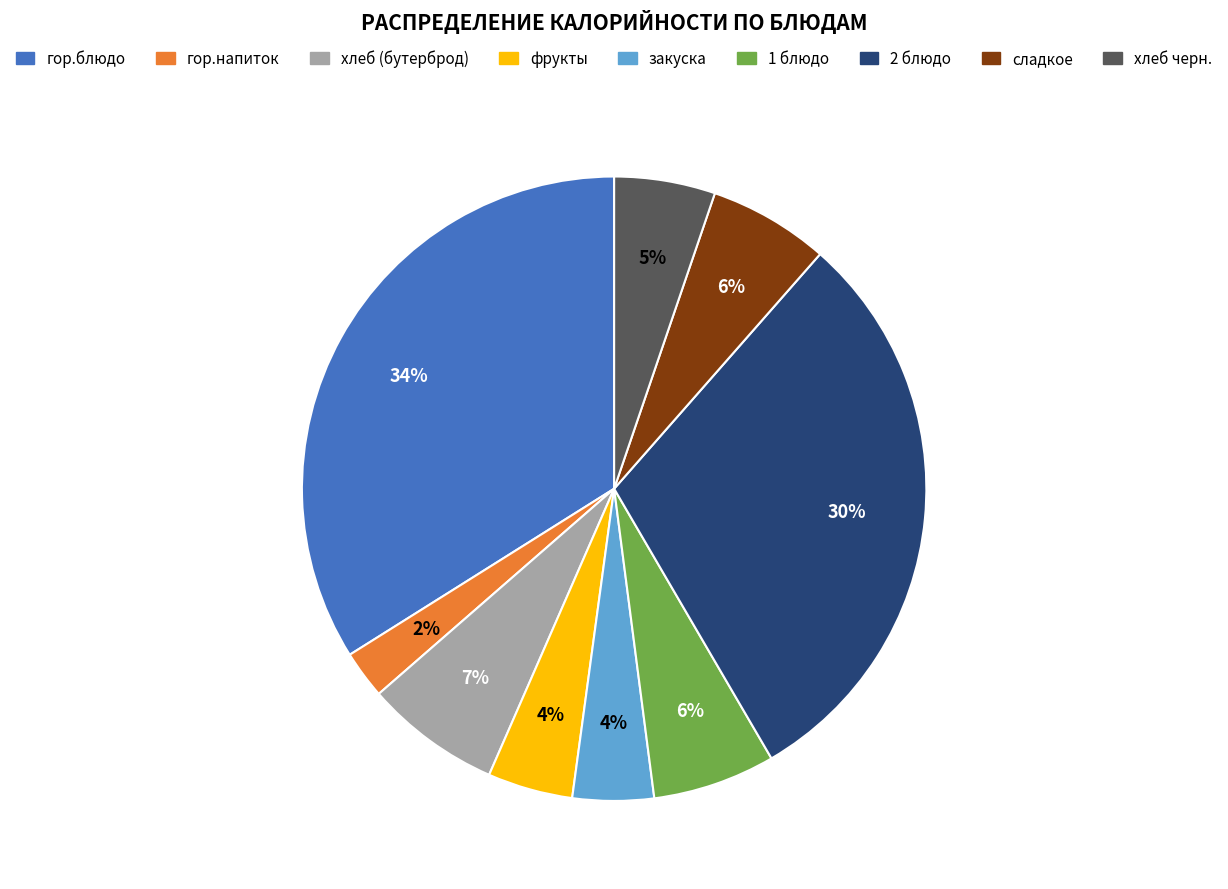

Do хлеб (бутерброд) and 1 блюдо together represent more than half of the pie?

No